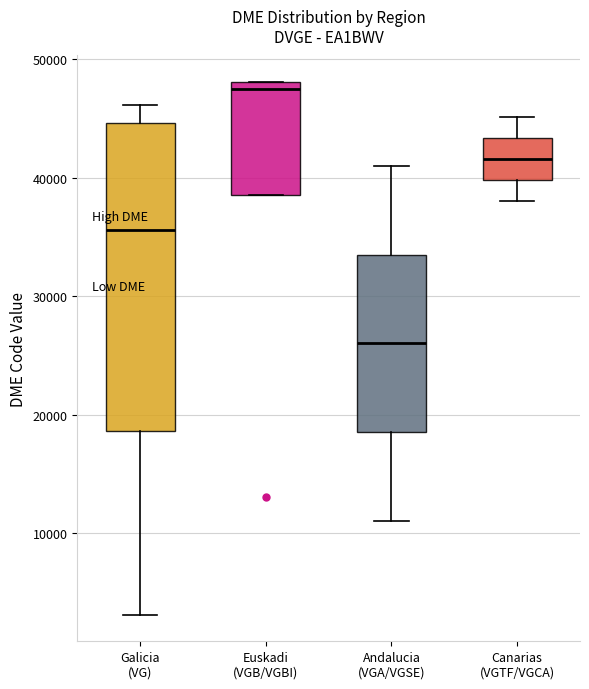

Where does the upper whisker of the box for Canarias (VGTF/VGCA) end on the y-axis? The values are not printed on the chart, so give them approximately, as read against the axis.

45000